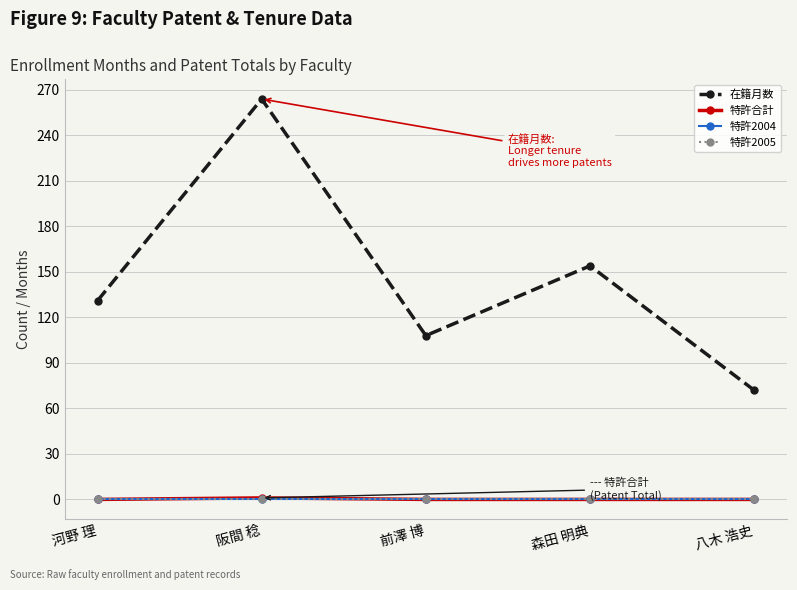

What is the label of the 3rd point from the right?

前澤 博